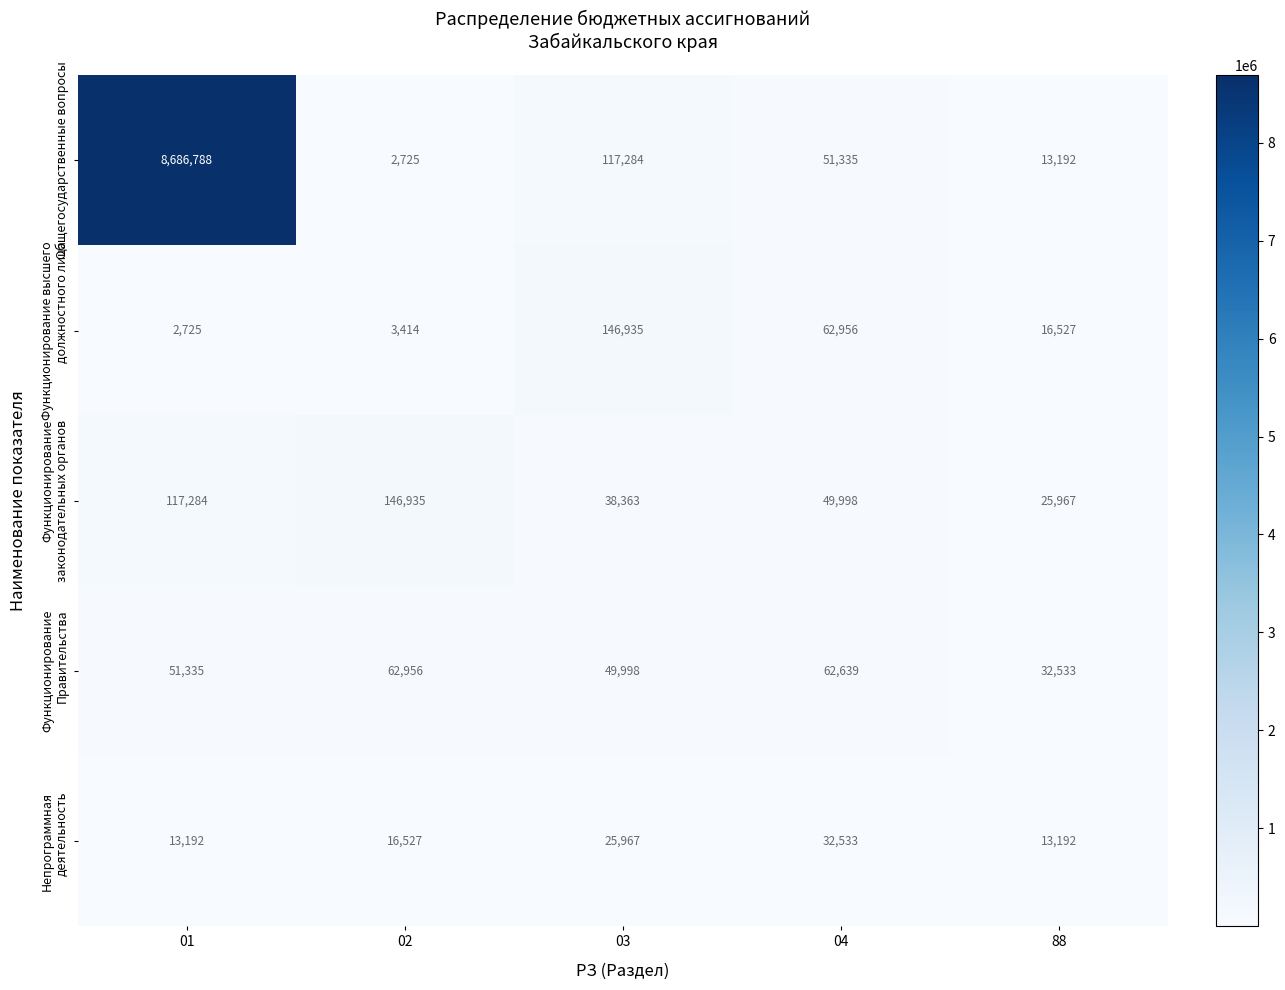

Read the Общегосударственные вопросы value at 03.

117284